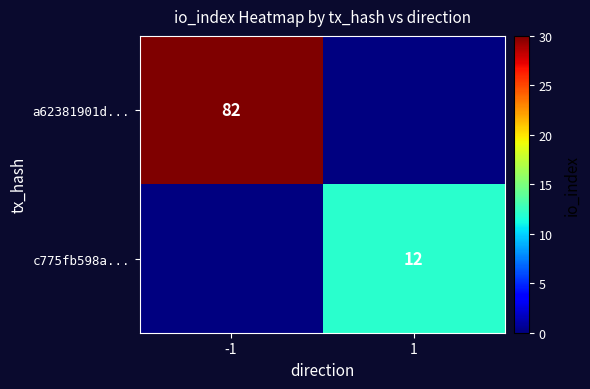

True or false: c775fb598a... has a value of 12 at 1.

True